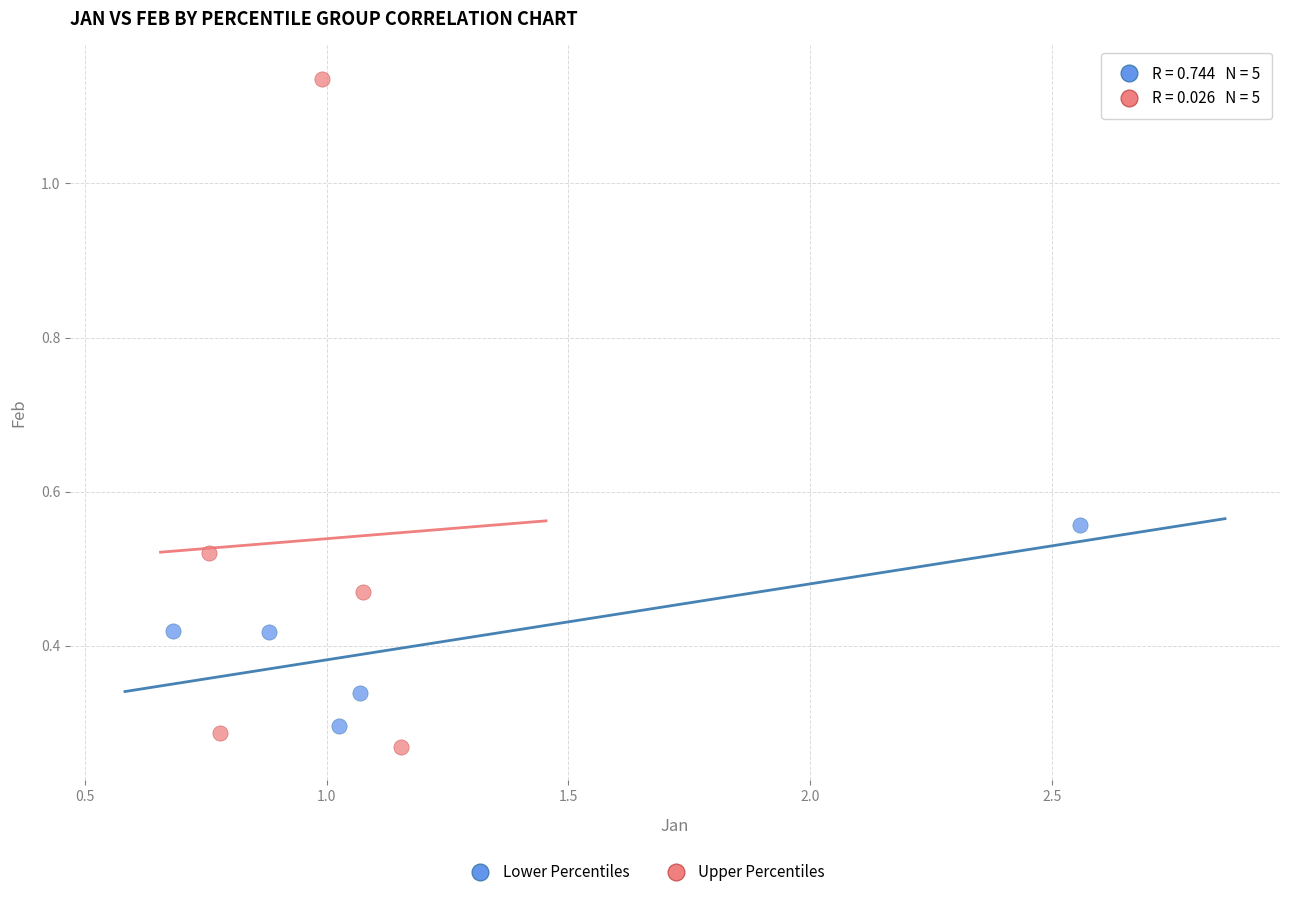

Which series has the widest spread of Y values?

Upper Percentiles